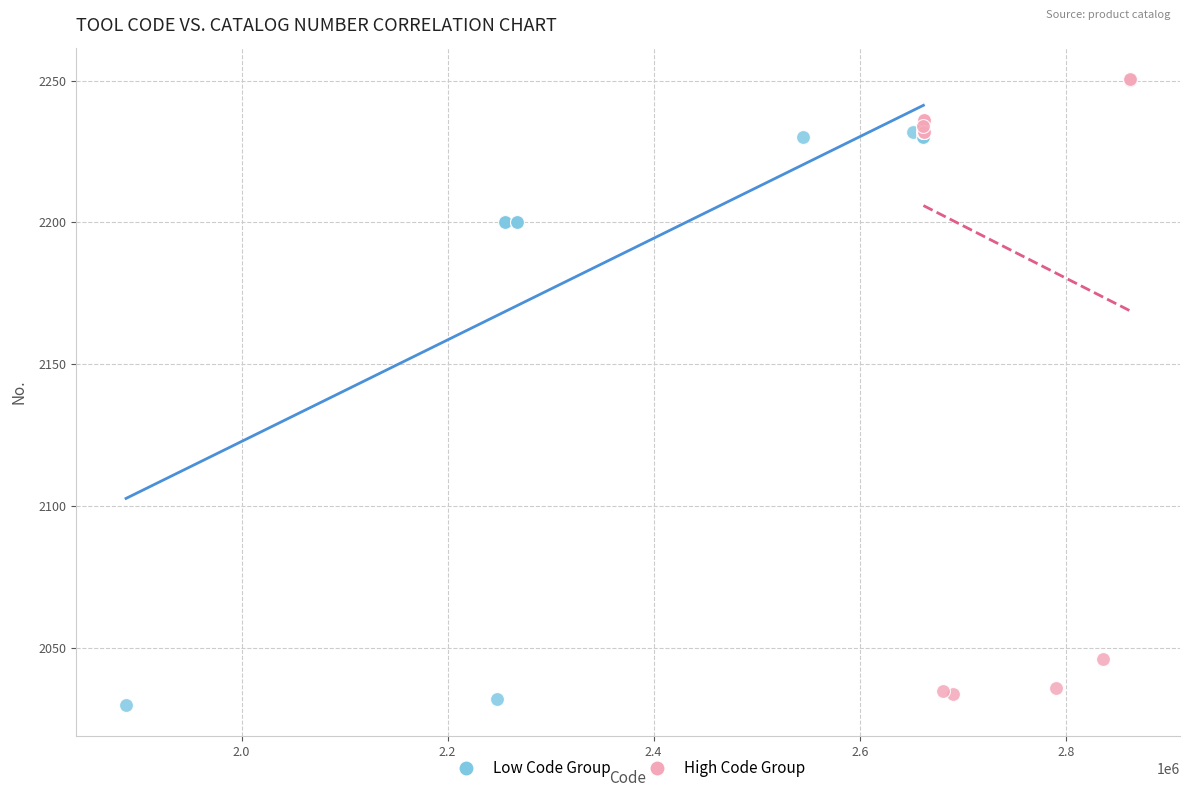

Which series contains the lowest Y value?

Low Code Group